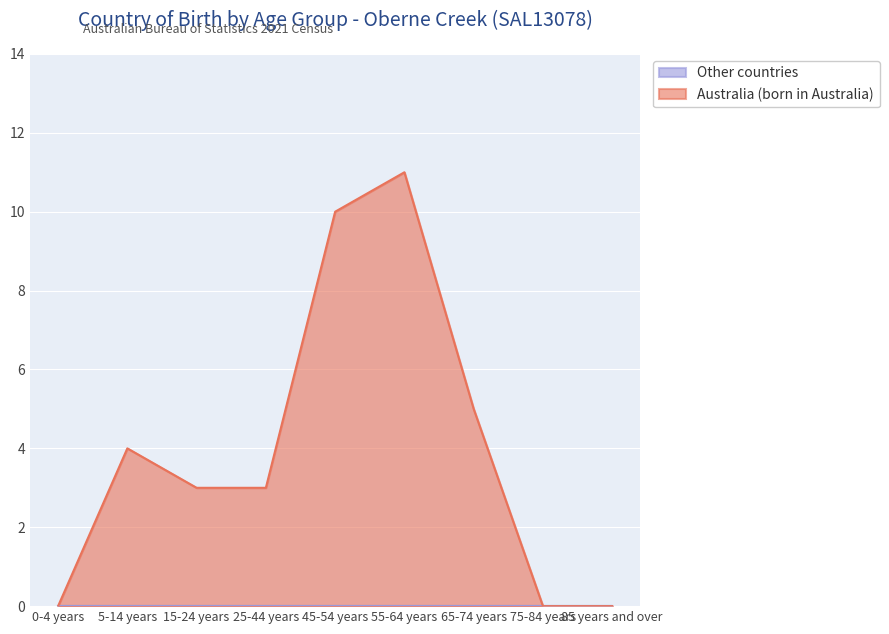

Where is the first local maximum?

5-14 years